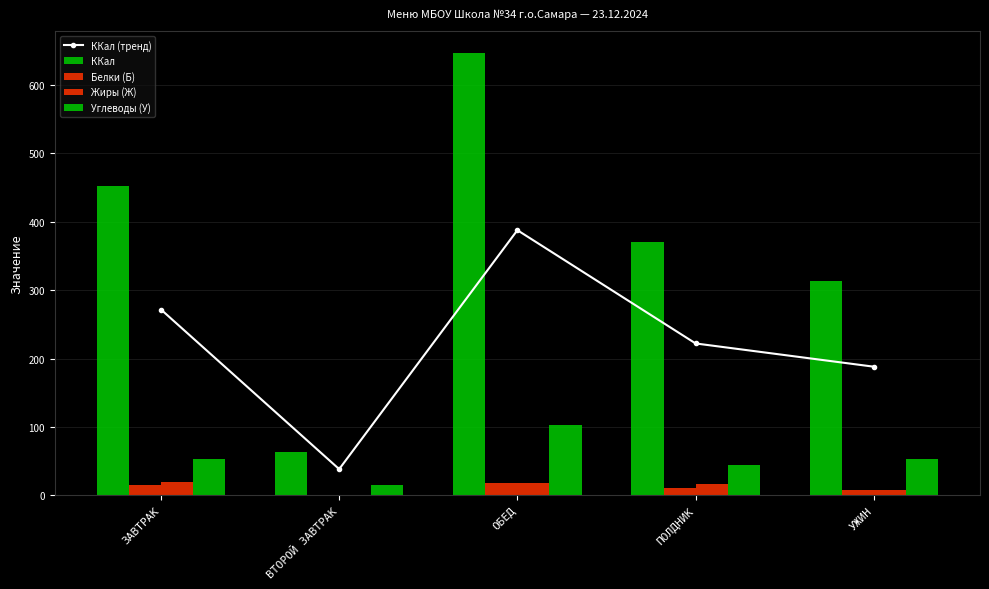

What is the difference between the Белки (Б) values at ПОЛДНИК and УЖИН?

2.2